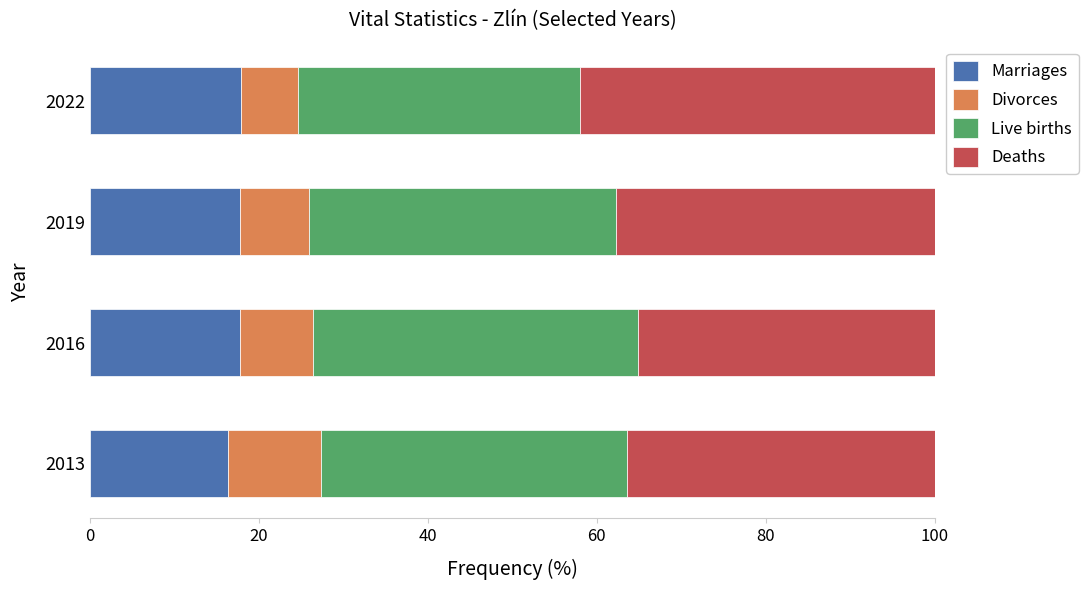

What is the average value of the Marriages series?

17.5